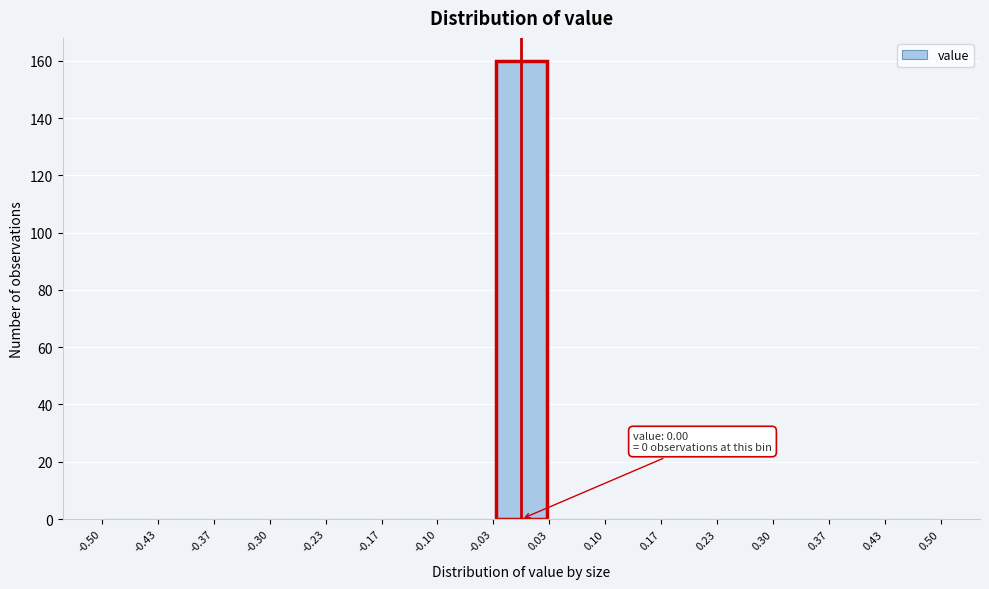

Over which range of the x-axis is the bar tallest?

-0.03 to 0.03